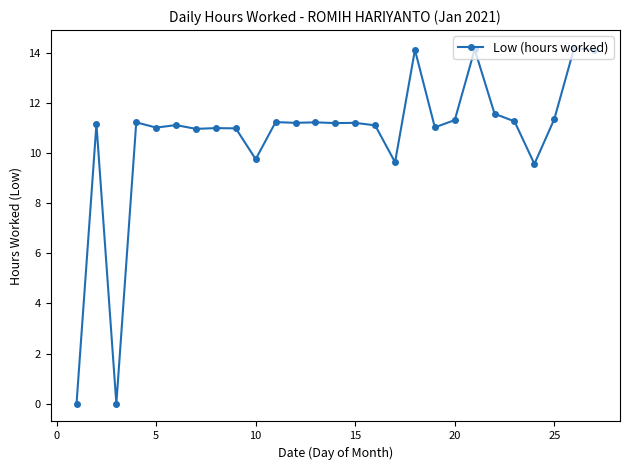

What is the value of the 6th point from the left?

11.1